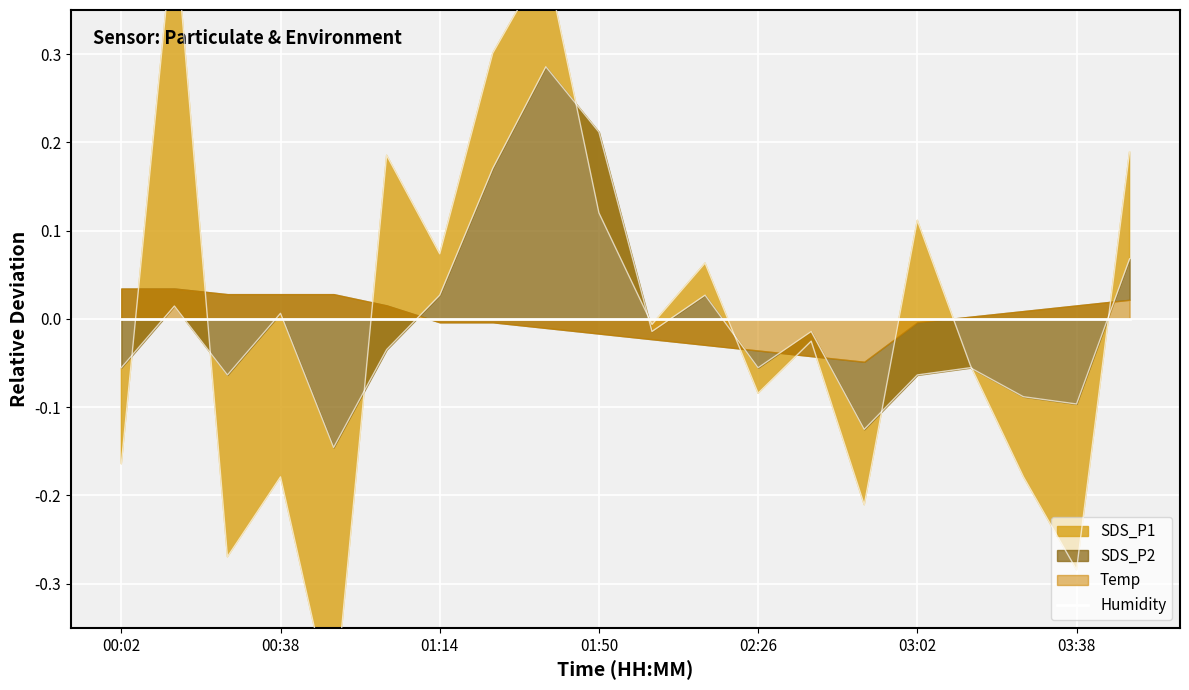

What is the label of the 20th point from the right?

00:02